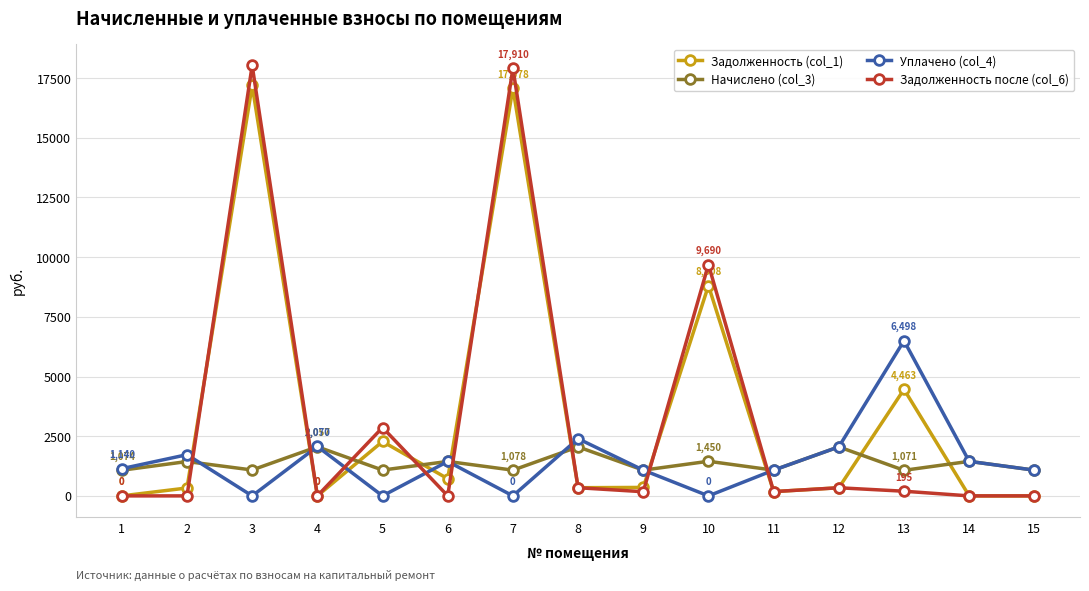

How many interior local valleys does the Уплачено (col_4) series have?

4